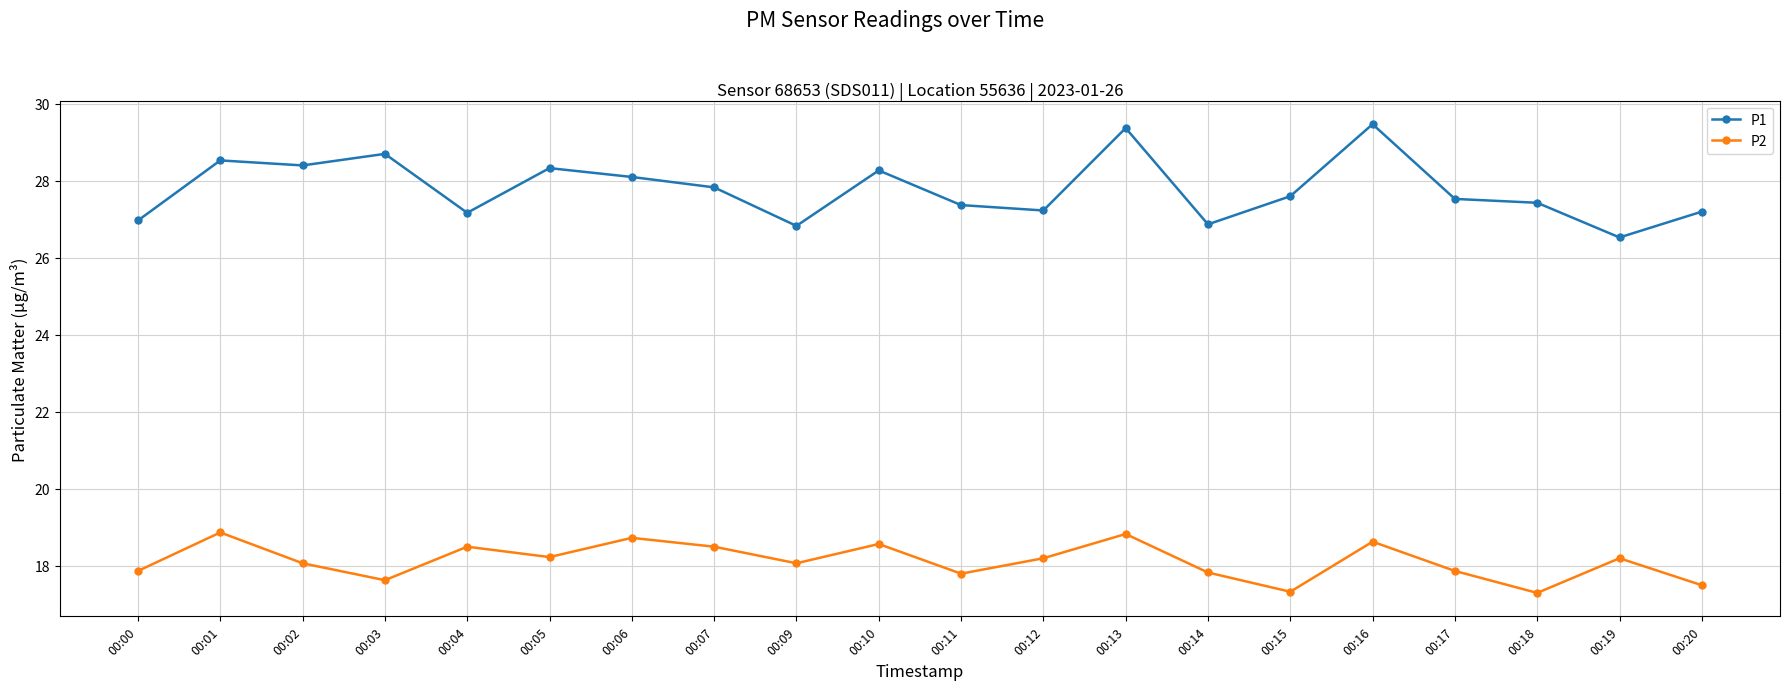

True or false: P1 has a value of 16.4 at 00:05.

False